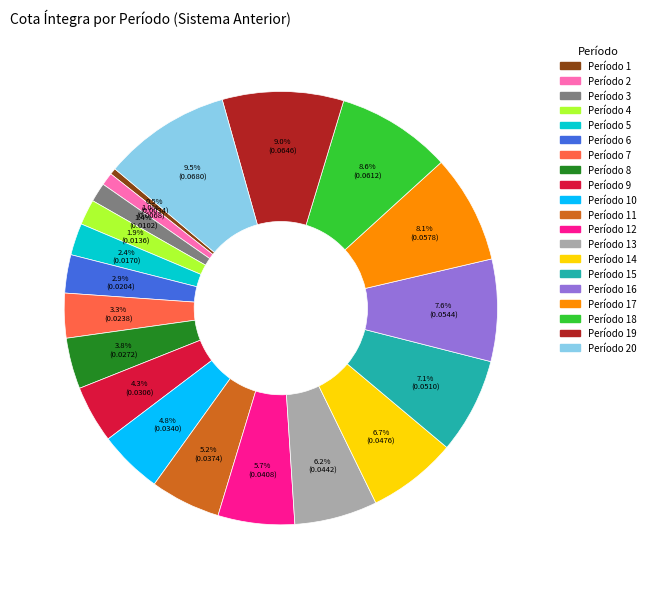

Does Período 2 account for over 50% of the chart?

No